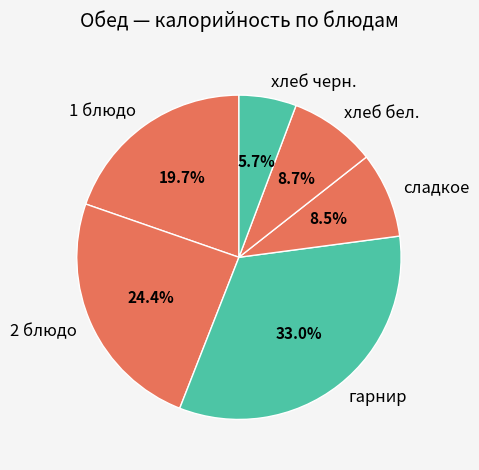

Is there any slice that represents more than half of the pie?

No